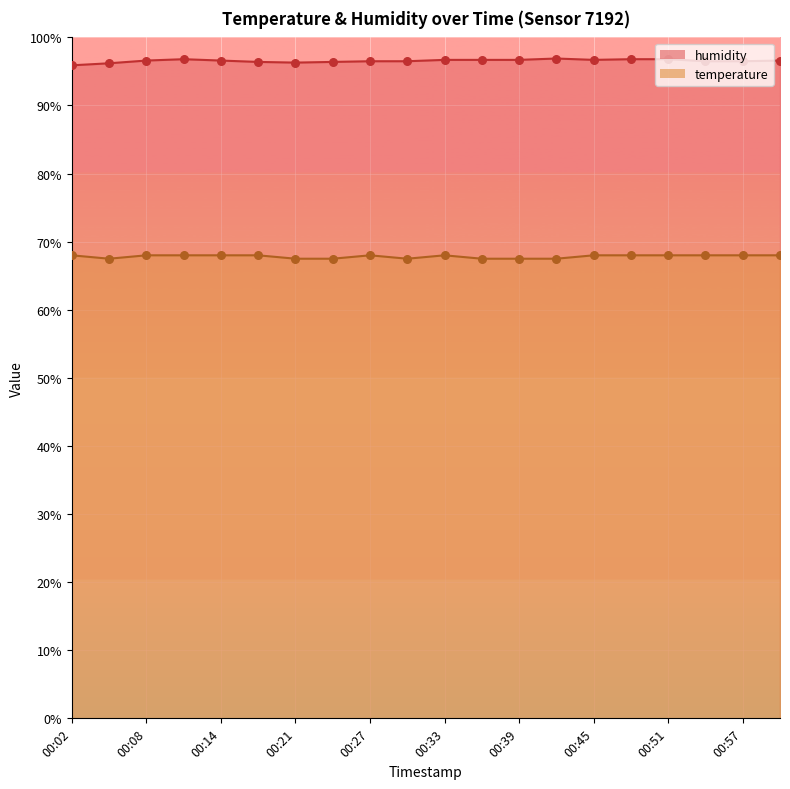

What are all the series names shown in the legend?

temperature, humidity